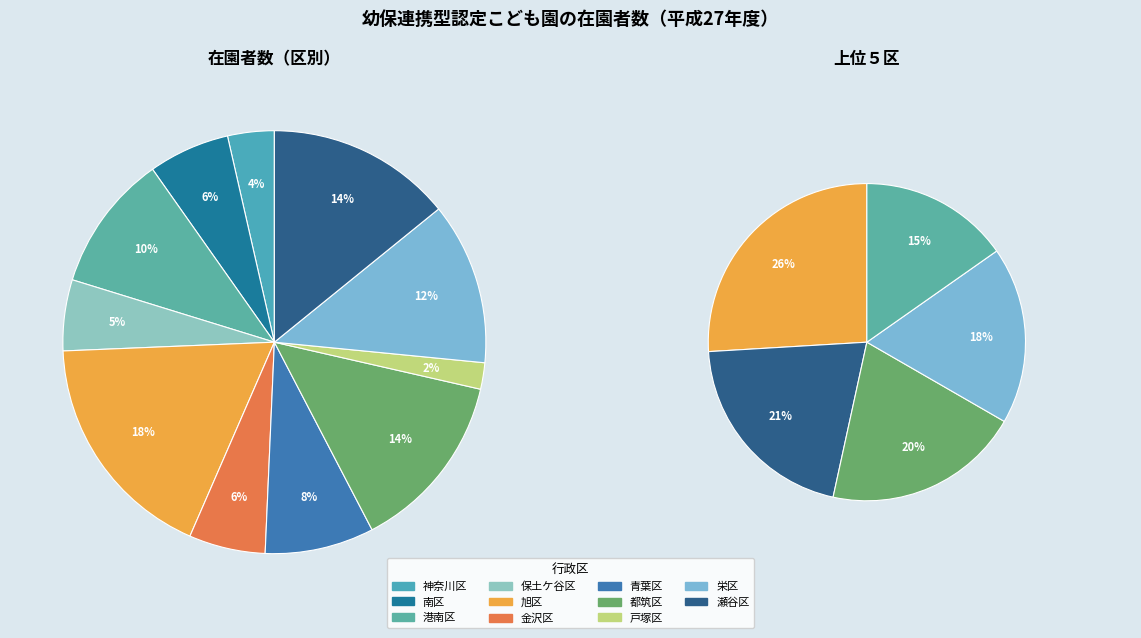

To the nearest percent, what portion does 保土ケ谷区 represent?

5%